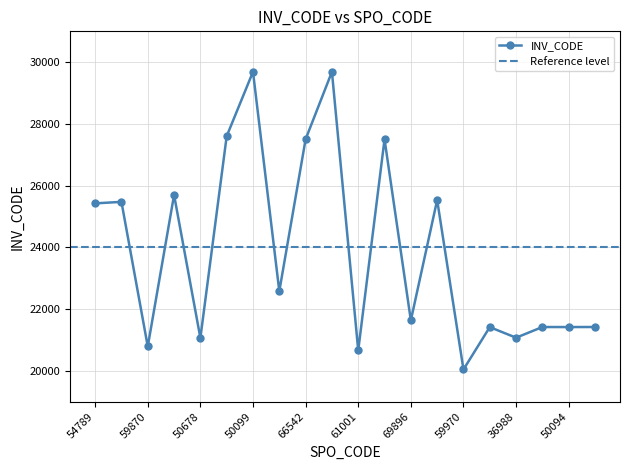

Reading right to left, list all the values displayed in this chart.

50655=21419	50094=21417	66695=21418	36988=21072	52547=21415	59970=20042	20787=25534	69896=21633	55224=27501	61001=20661	25474=29688	66542=27503	50329=22578	50099=29689	60328=27602	50678=21063	50855=25698	59870=20787	55550=25474	54789=25425